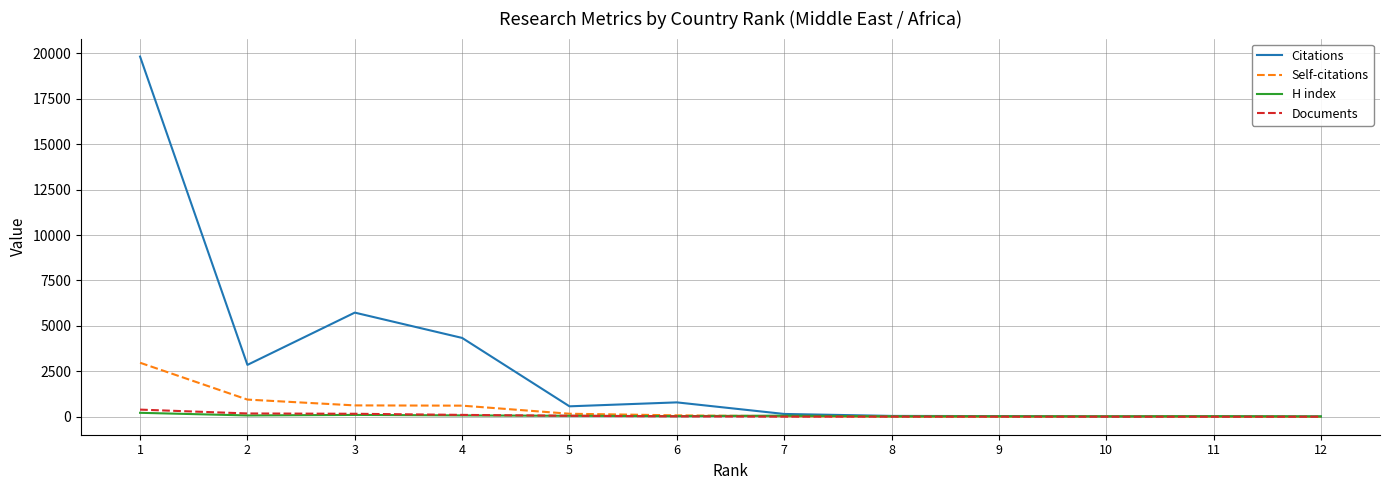

How many lines are shown in the chart?

4